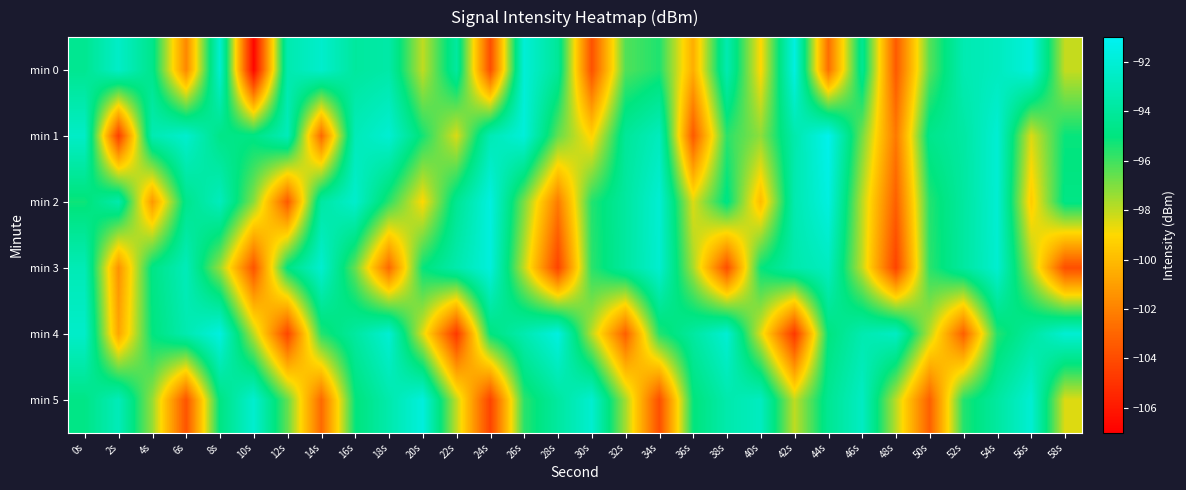

Which category has the highest value across all series?

44s